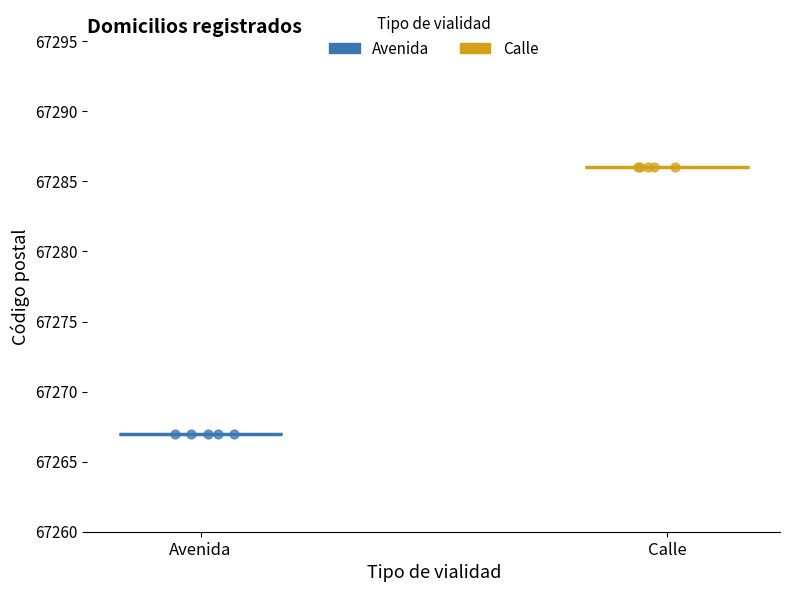

Which series reaches the minimum Y coordinate?

Avenida